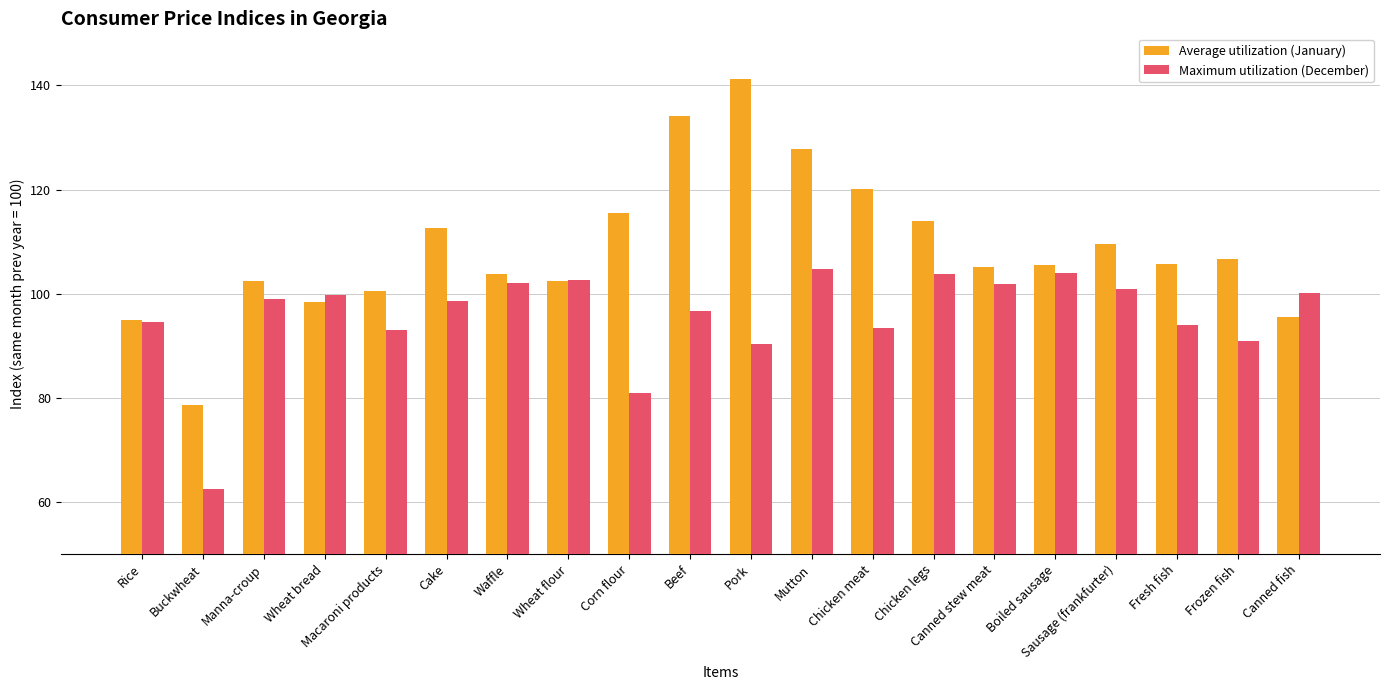

Does the chart contain stacked bars?

No